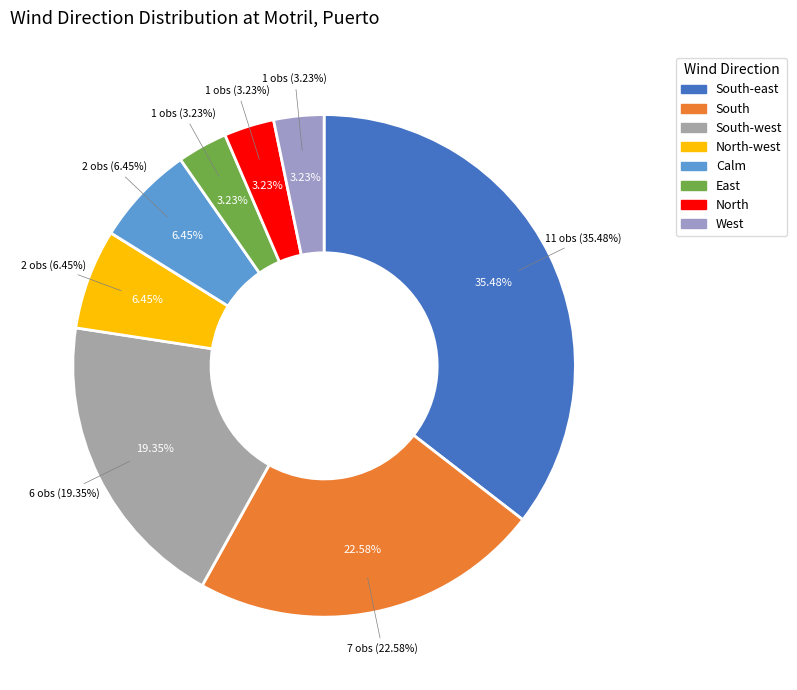

What is the smallest slice in the pie chart?

East